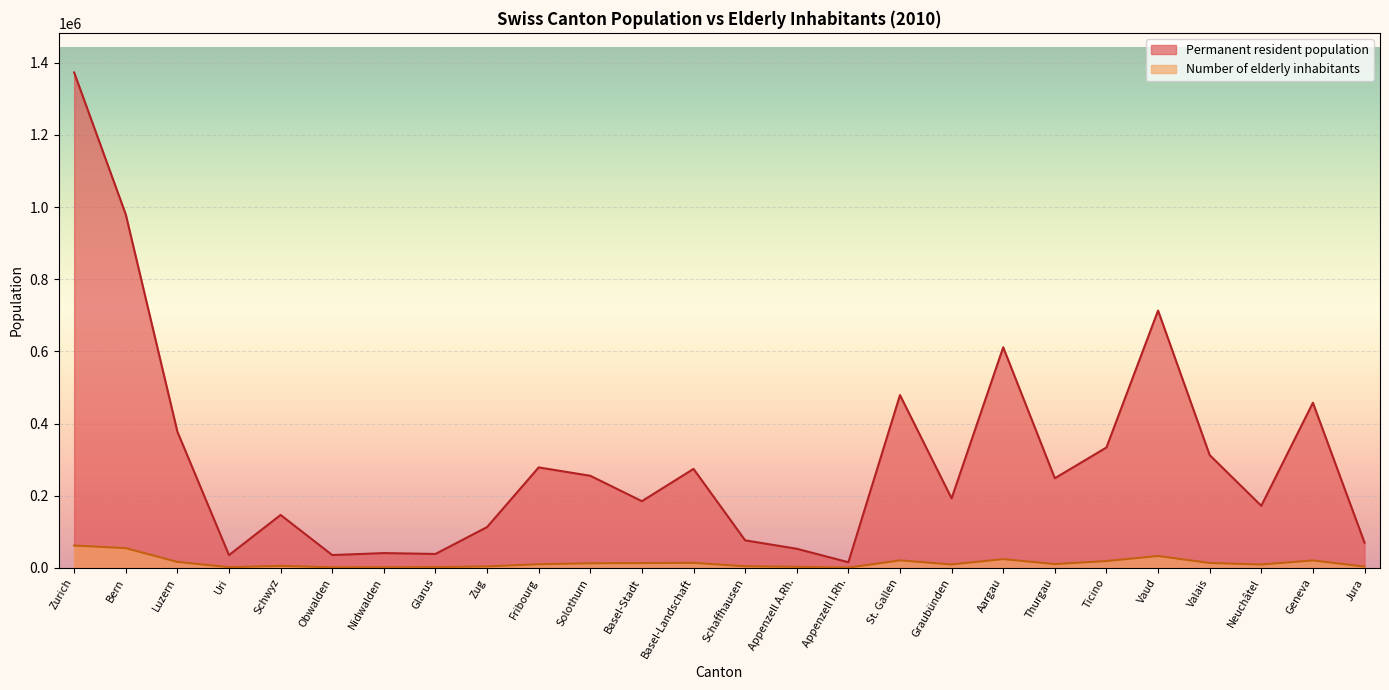

Rank the categories by Permanent resident population value from lowest to highest.

Appenzell I.Rh., Uri, Obwalden, Glarus, Nidwalden, Appenzell A.Rh., Jura, Schaffhausen, Zug, Schwyz, Neuchâtel, Basel-Stadt, Graubünden, Thurgau, Solothurn, Basel-Landschaft, Fribourg, Valais, Ticino, Luzern, Geneva, St. Gallen, Aargau, Vaud, Bern, Zurich